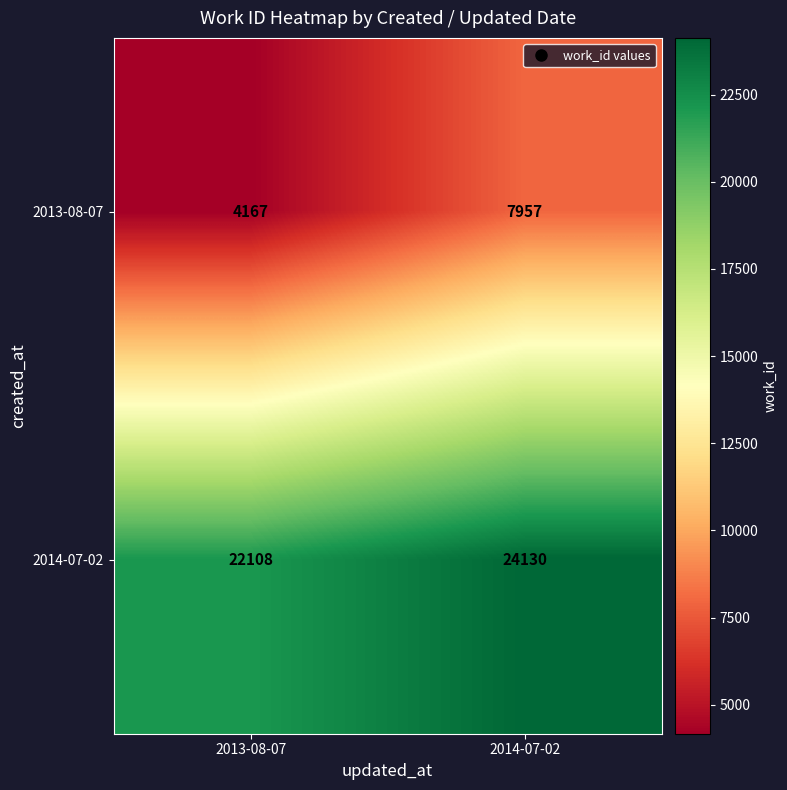

What is the sum of the 2013-08-07 values at 2014-07-02 and 2013-08-07?

12124